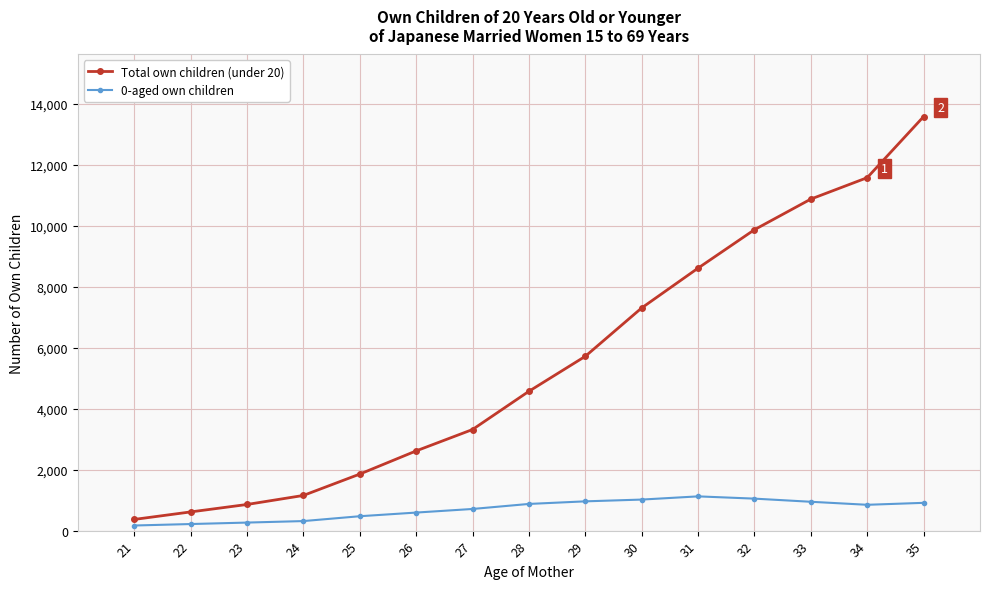

What is the difference between the second highest and second lowest values in the Total own children (under 20) series?

10958